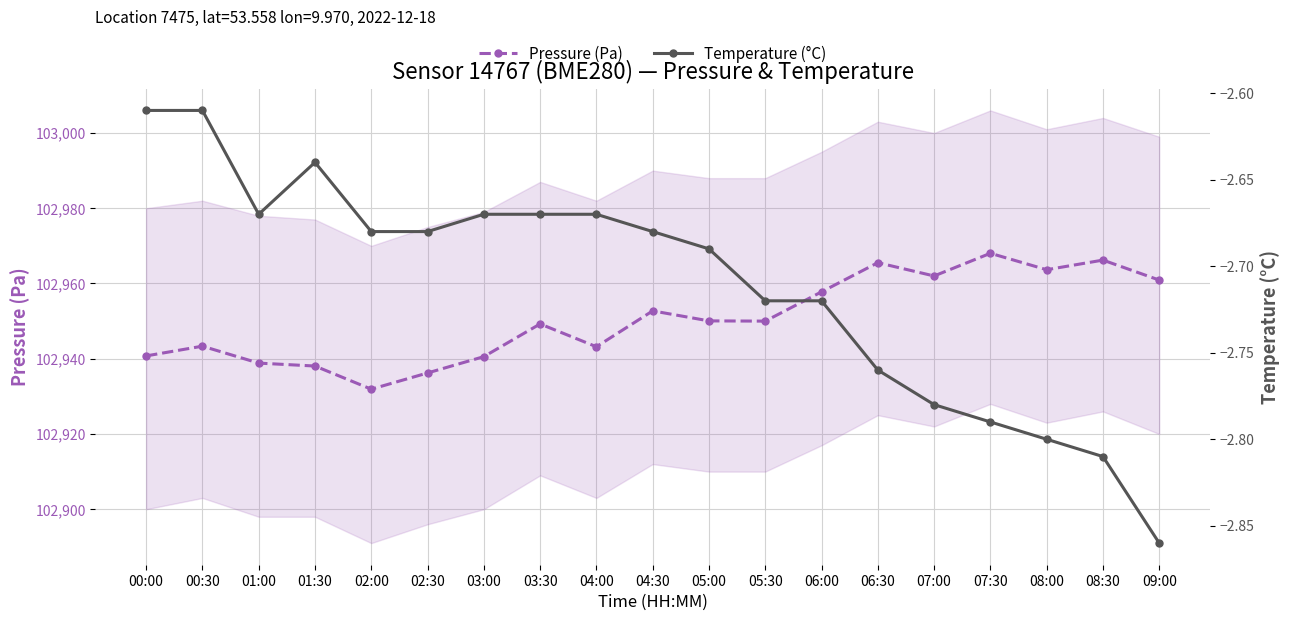

True or false: Pressure (Pa) and Temperature (°C) cross at least once.

False